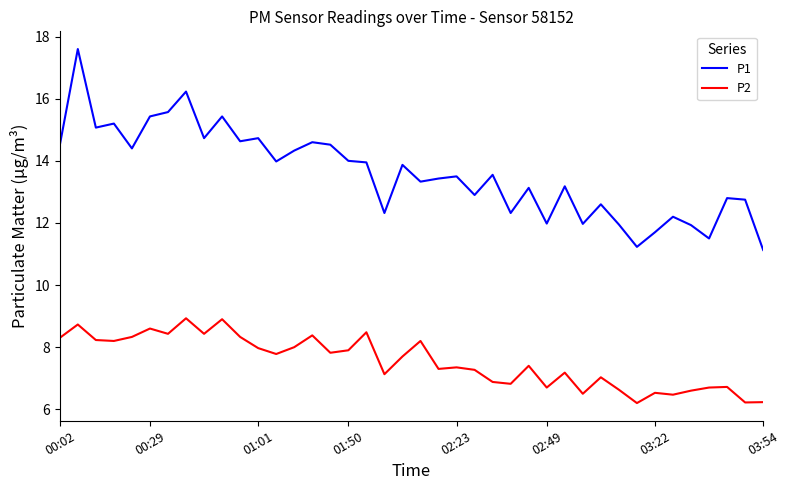

What is the minimum value for P2?

6.2